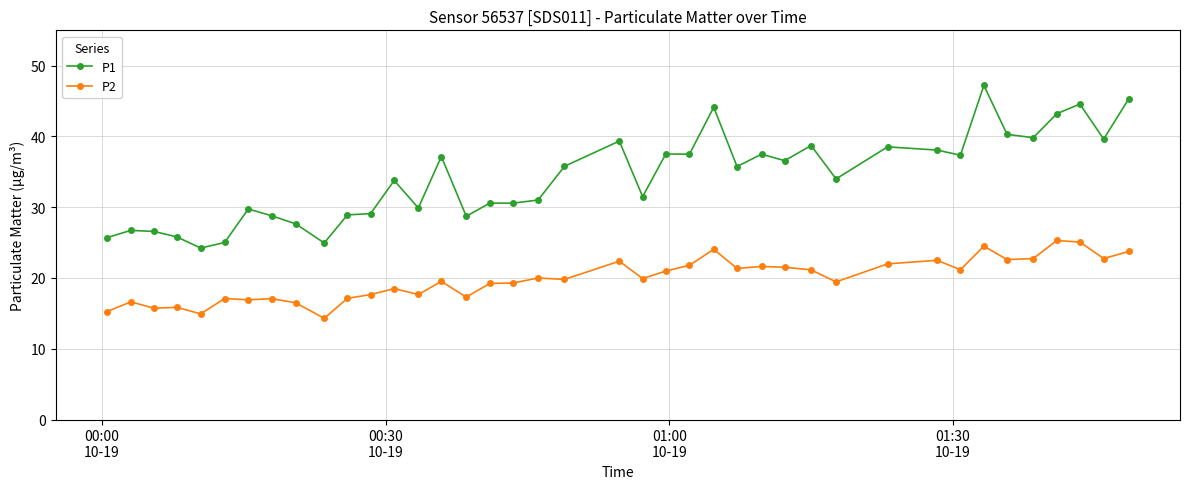

What is the difference between the maximum and minimum values in the P1 series?

23.0